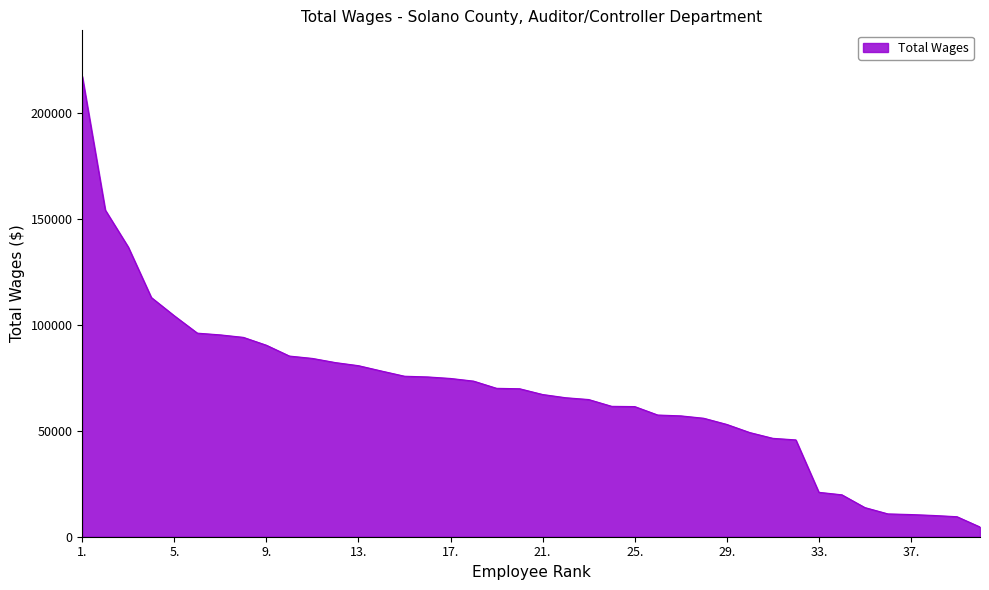

What is the difference between the maximum and minimum values?

212747